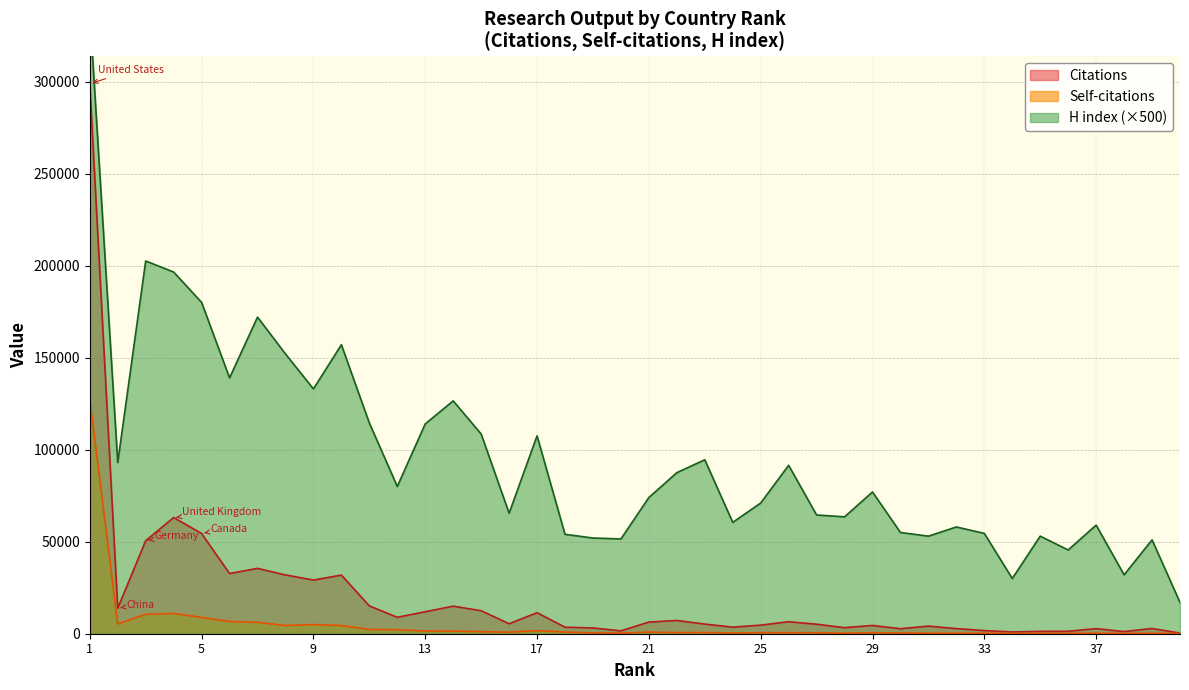

List the series in order of their overall mean, highest first.

H index, Citations, Self-citations